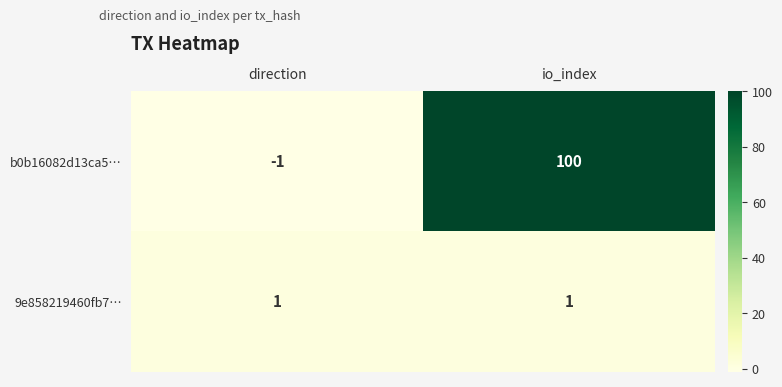

Which category has the lowest value across all series?

direction